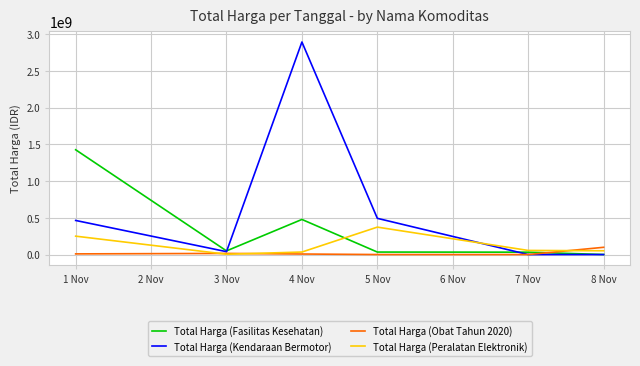

What are all the series names shown in the legend?

Total Harga (Fasilitas Kesehatan), Total Harga (Kendaraan Bermotor), Total Harga (Obat Tahun 2020), Total Harga (Peralatan Elektronik)